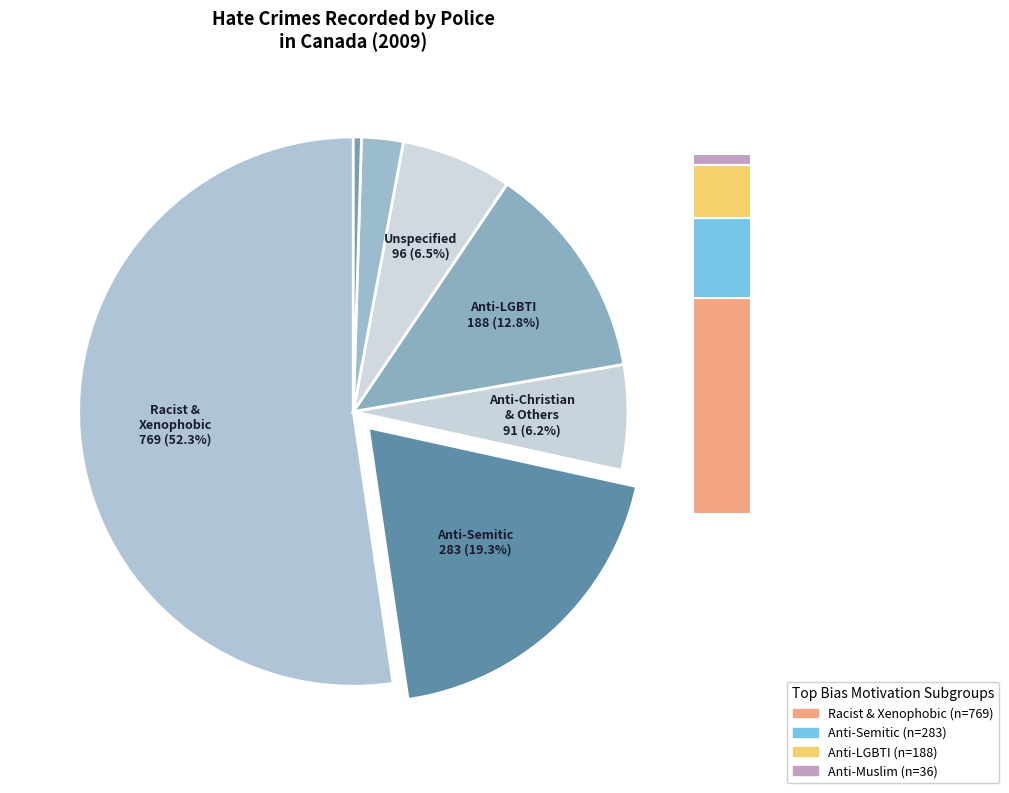

Which slice represents more than half of the pie?

Racist and xenophobic hate crime